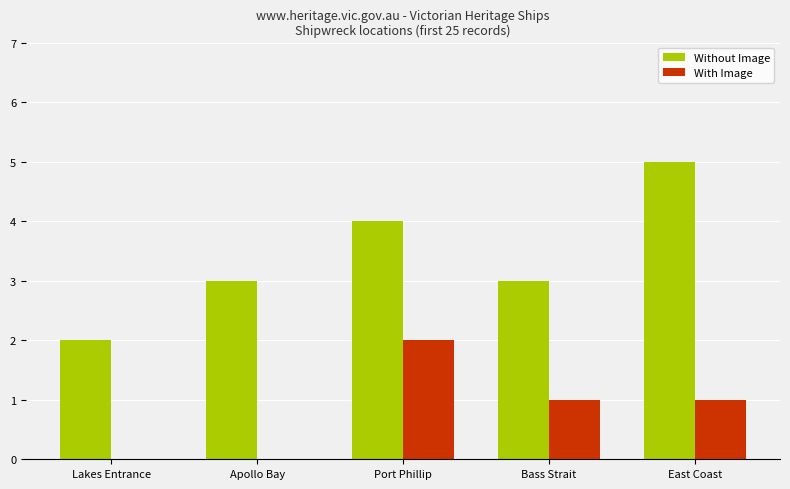

Is the value of With Image at Bass Strait greater than the value of Without Image at Port Phillip?

No